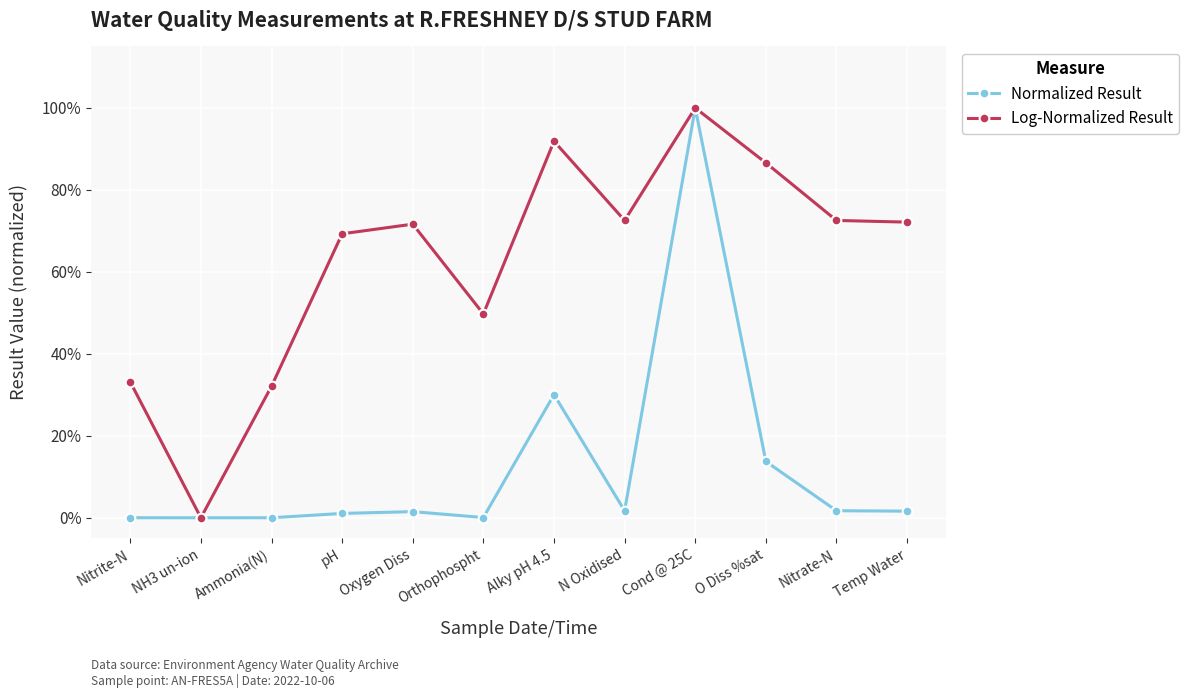

At which label does Log-Normalized Result reach its peak?

Cond @ 25C